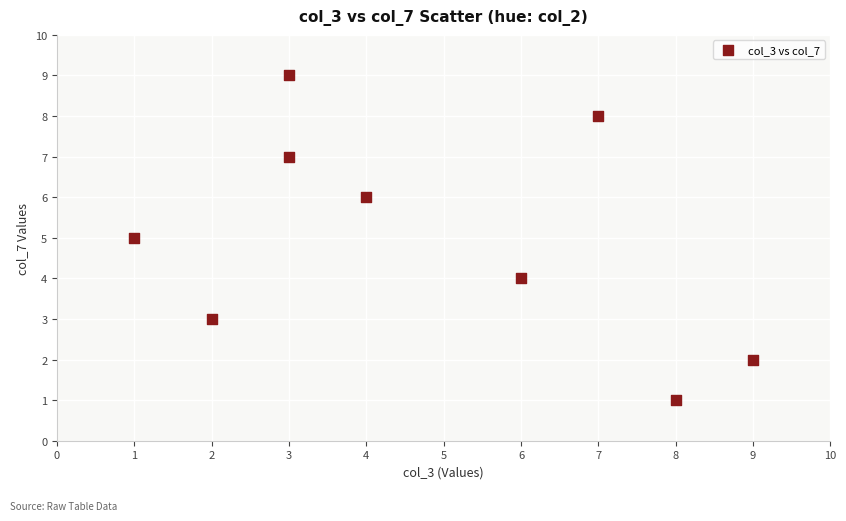

What is the range of Y values (max minus min)?

8